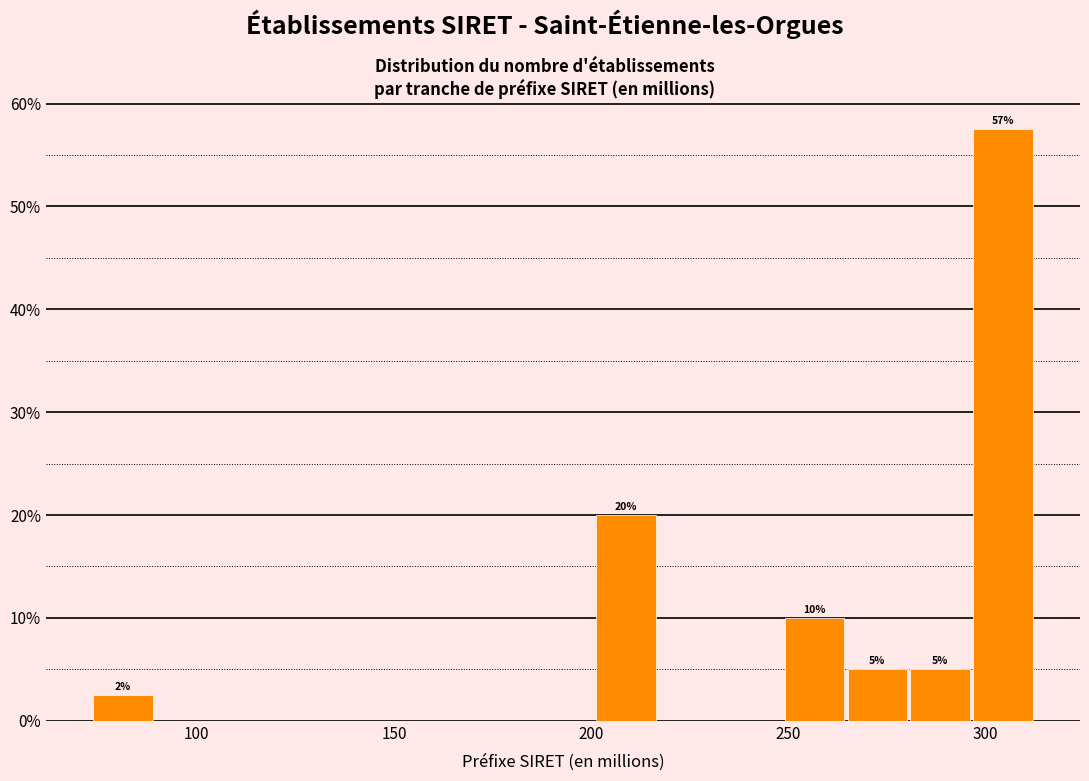

Around what value on the x-axis is the tallest bar? Give the approximate position of its centre, as read against the axis.

305